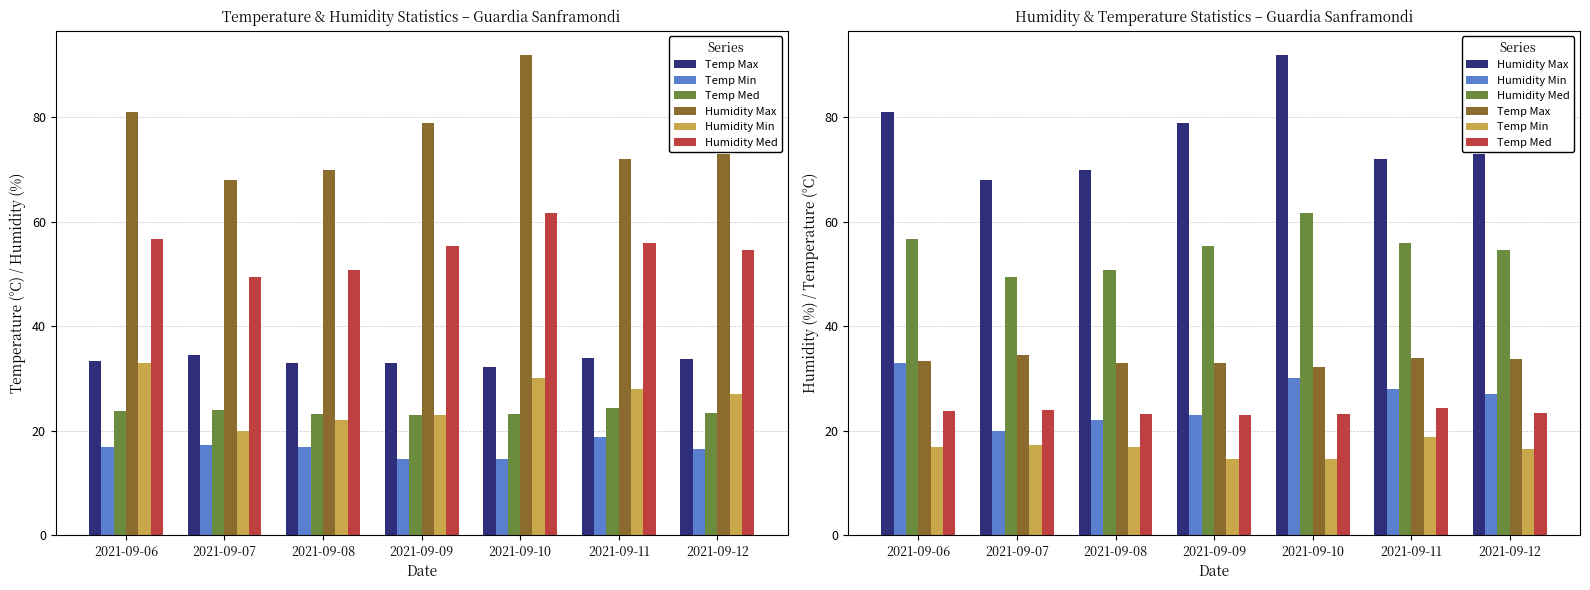

Reading left to right, transcribe all the data shown in this chart.

Temp Max: 33.4	34.5	32.9	33.0	32.1	33.9	33.8
Temp Min: 16.8	17.2	16.9	14.5	14.6	18.7	16.4
Temp Med: 23.8	23.9	23.1	23.0	23.1	24.4	23.4
Humidity Max: 81.0	68.0	70.0	79.0	92.0	72.0	73.0
Humidity Min: 33.0	20.0	22.0	23.0	30.0	28.0	27.0
Humidity Med: 56.8	49.4	50.7	55.3	61.6	56.0	54.6